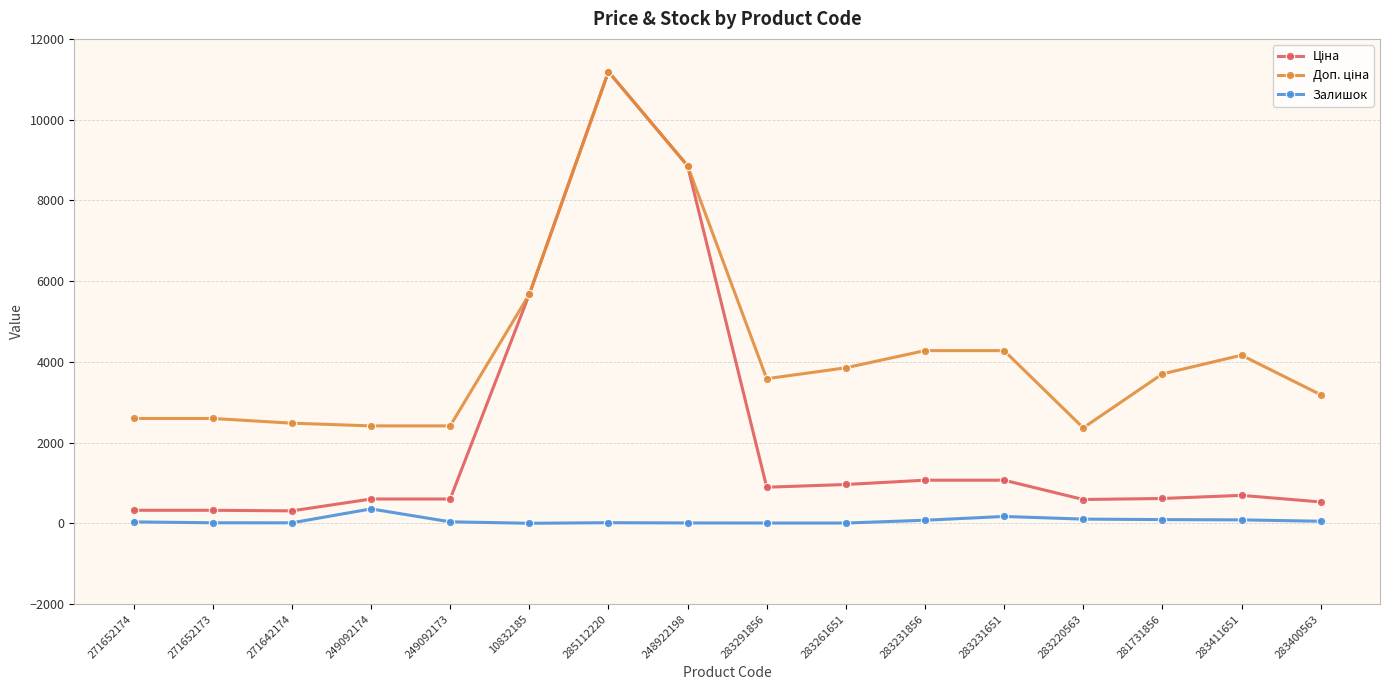

What is the greatest value displayed?

11188.2